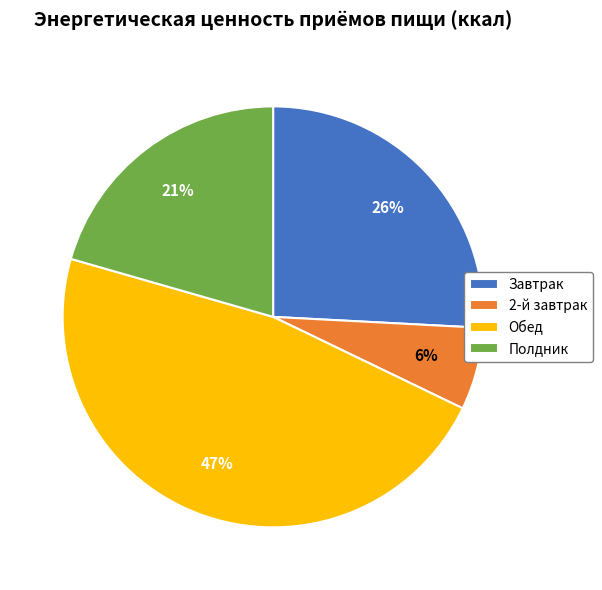

Is it true that Обед is 39% of the pie?

False